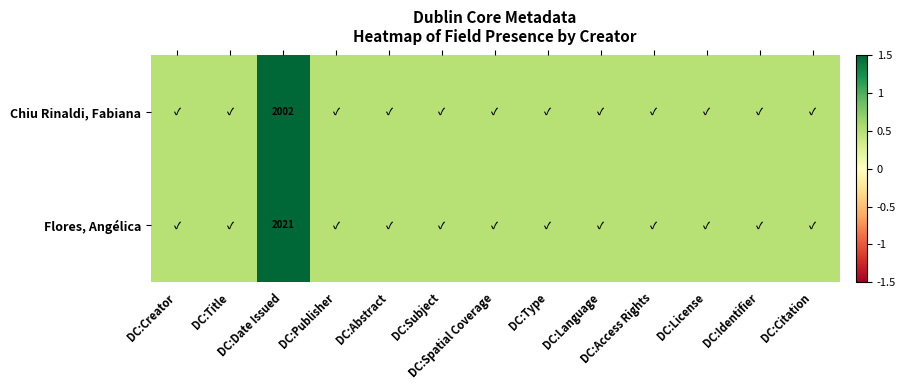

What is the difference between the maximum and minimum values in the Chiu Rinaldi, Fabiana series?

1.0